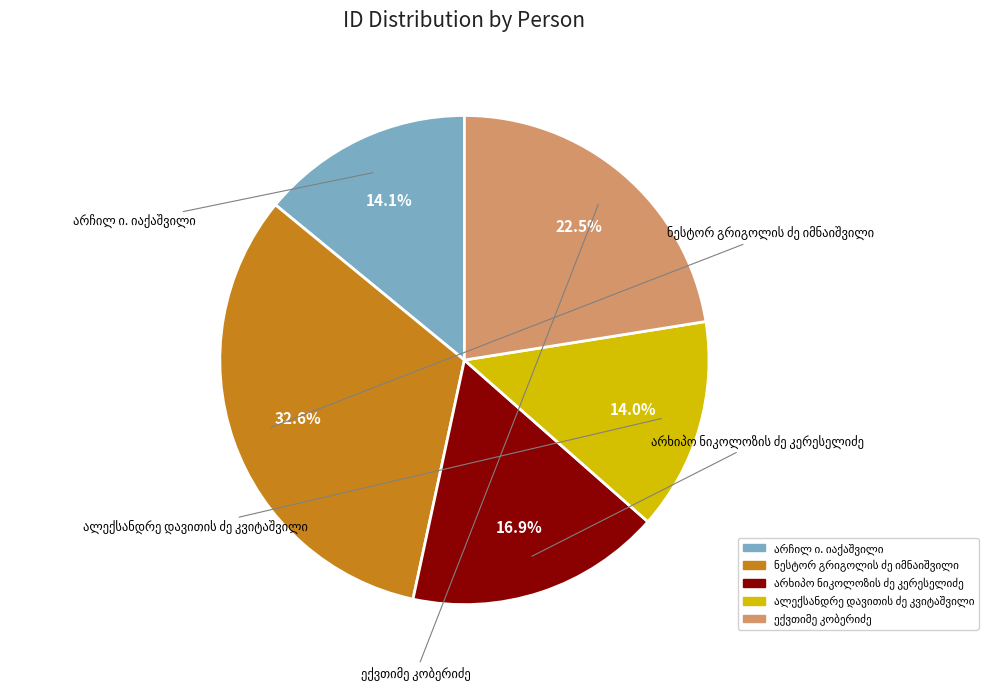

How many slices are in this pie chart?

5